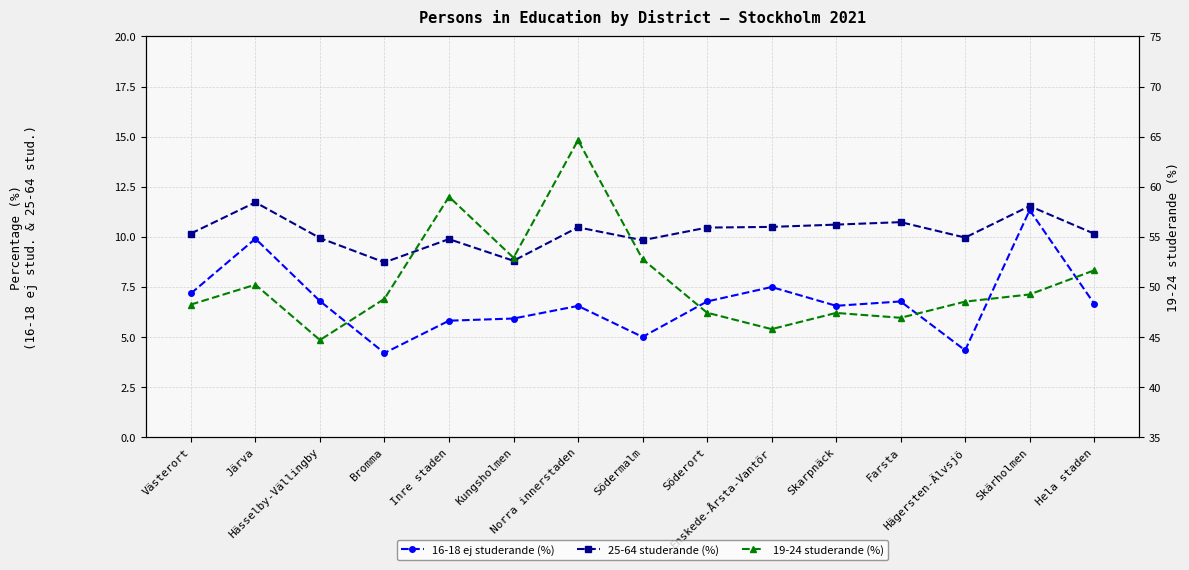

The 25-64 studerande (%) series shows 6.2 at Södermalm. True or false?

False